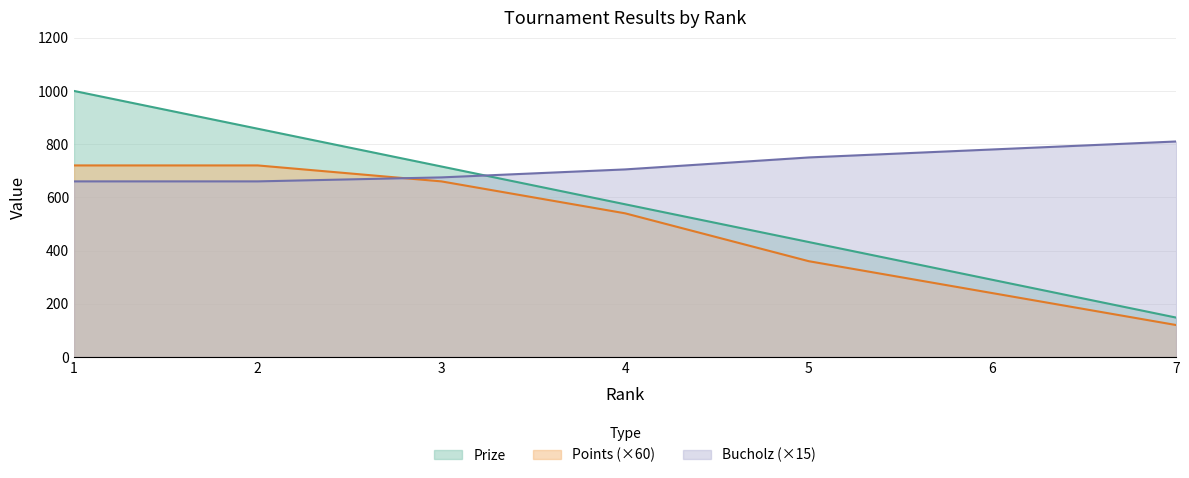

What is the difference between the Bucholz values at 2 and 5?

90